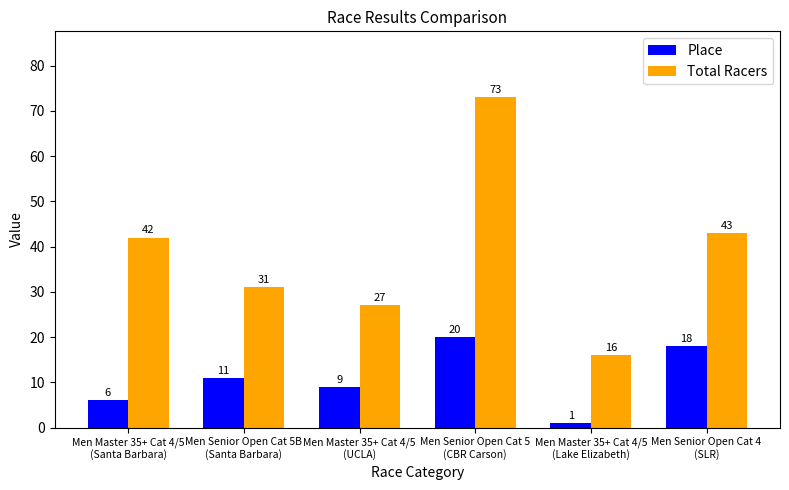

Reading left to right, what are all the values shown in this chart?

Place: 6	11	9	20	1	18
Total Racers: 42	31	27	73	16	43